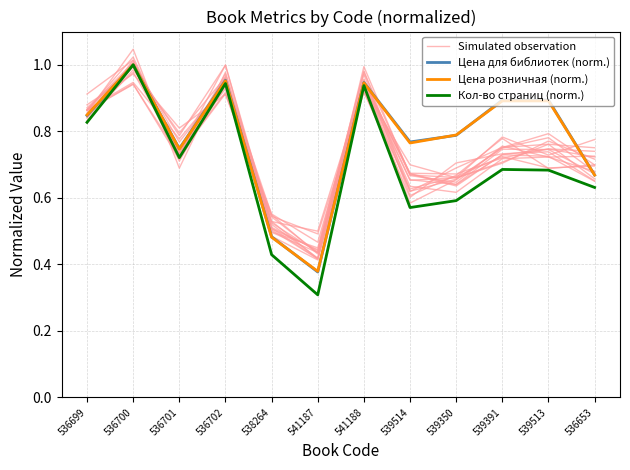

What is the lowest value of the Кол-во страниц (norm.) series?

0.3